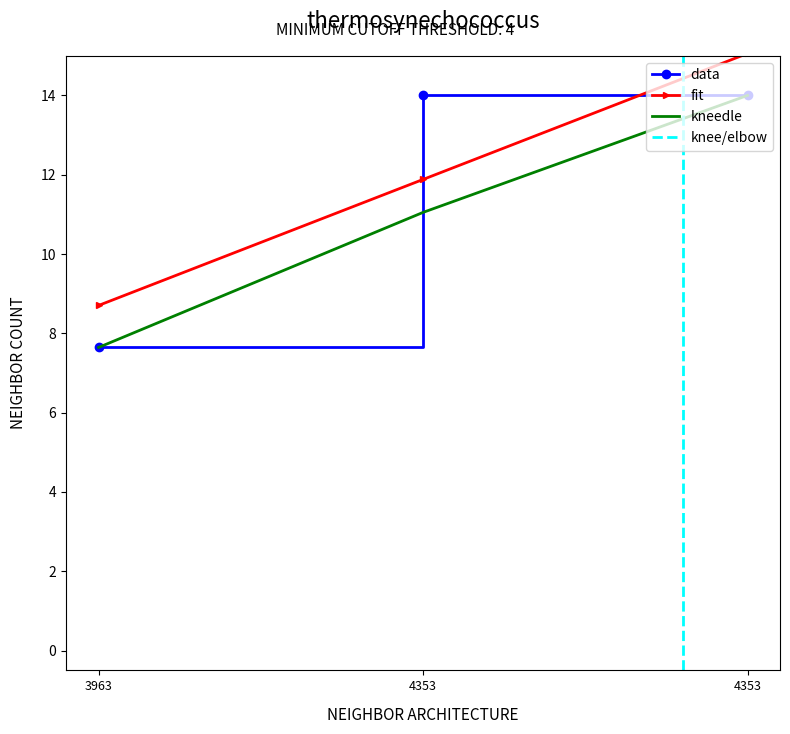

How many data points are less than 13?

1